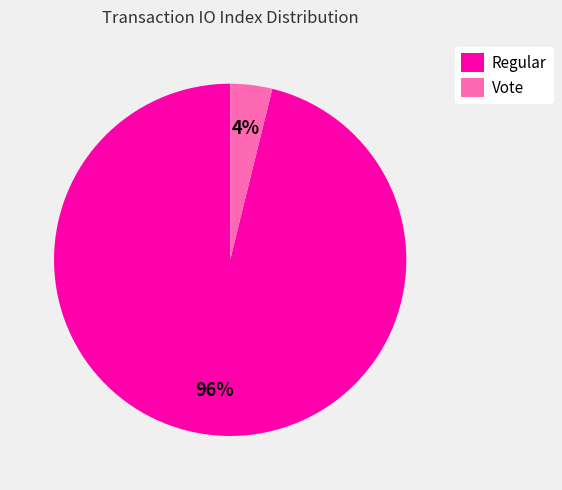

True or false: Vote accounts for 4% of the total.

True